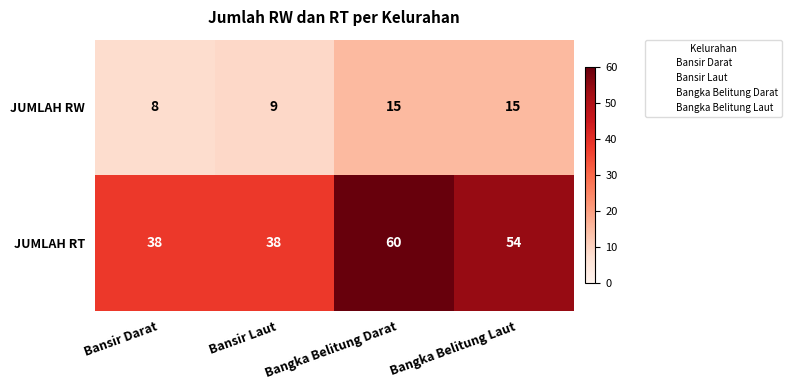

Is it true that JUMLAH RW equals 8 at Bansir Darat?

True